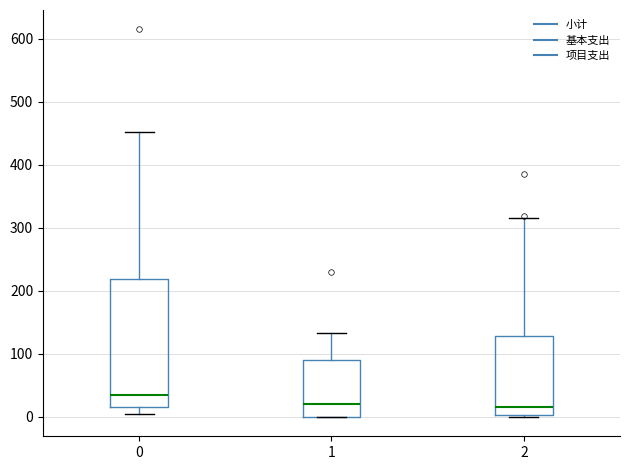

Which box is the tallest, from its lower edge to its upper edge?

0